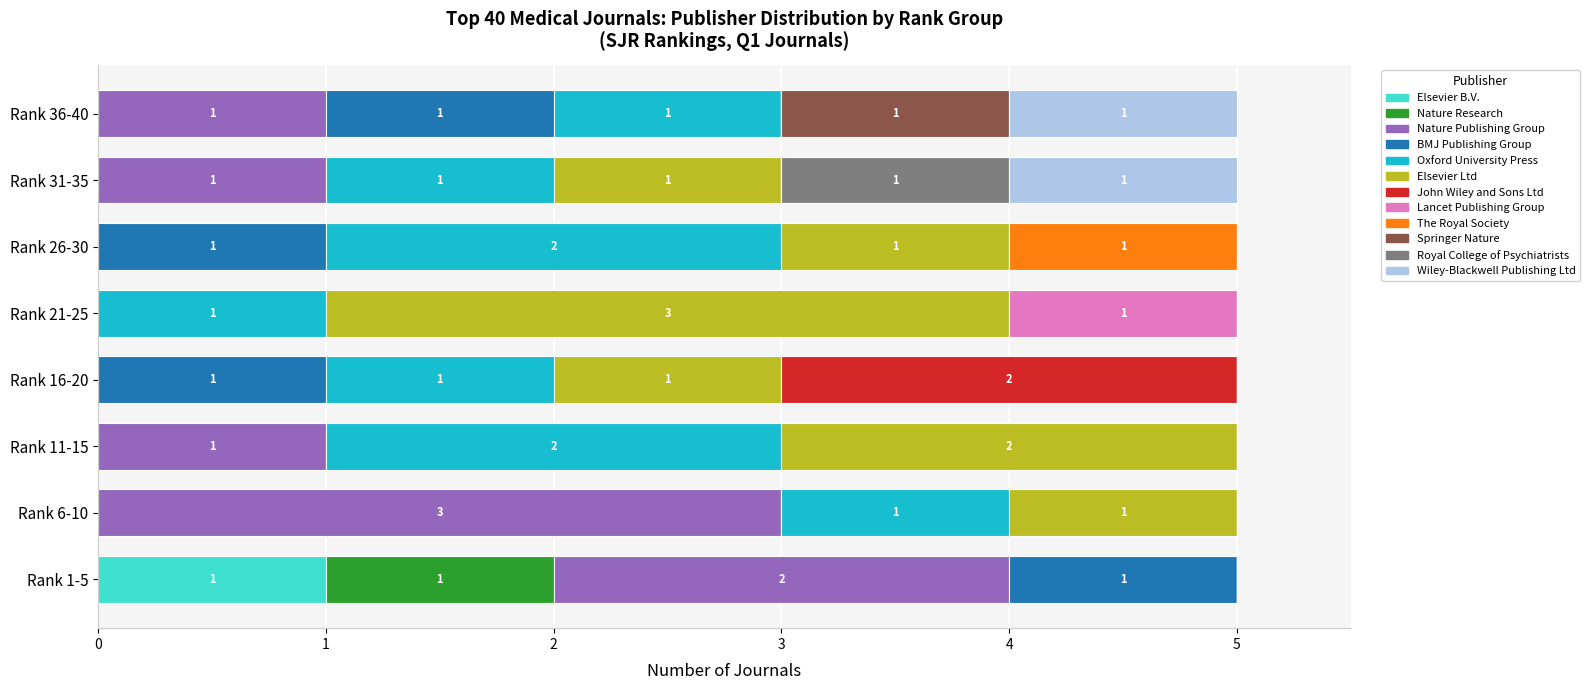

True or false: Elsevier B.V. has a value of -1 at Rank 21-25.

False